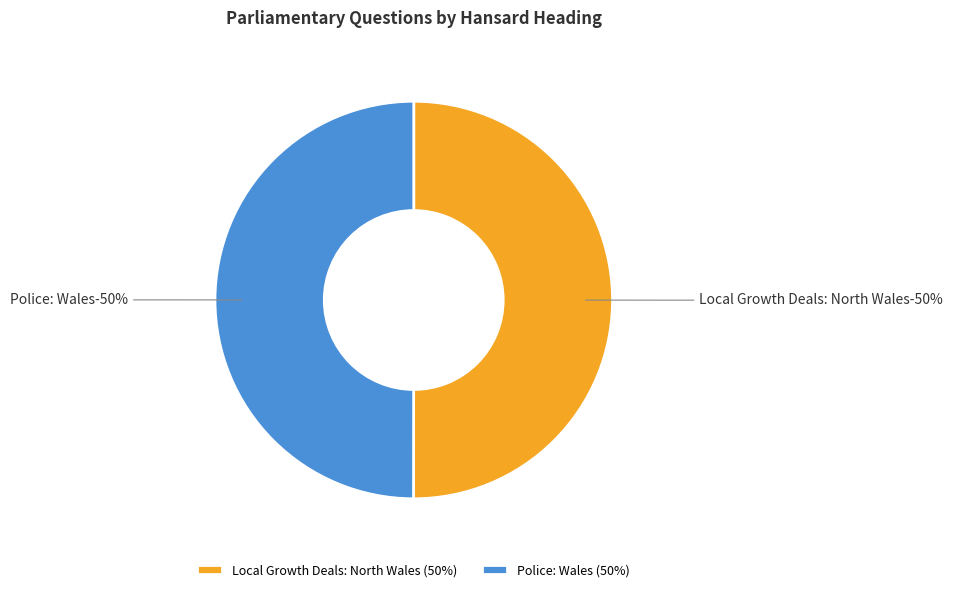

Is it true that Local Growth Deals: North Wales is 56% of the pie?

False